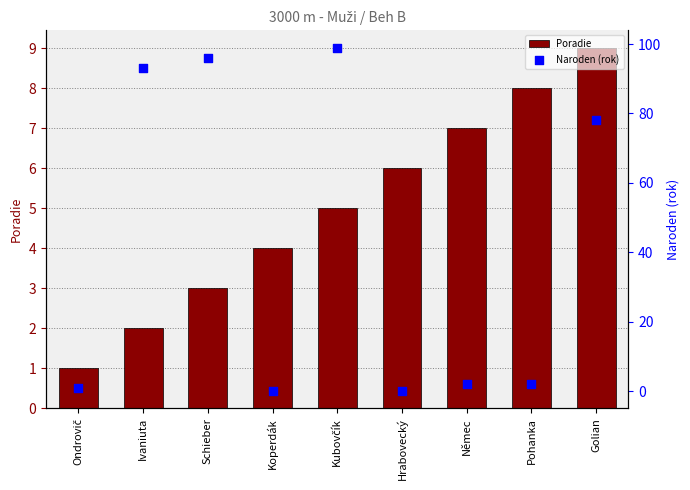

What is the total value across all series at Ivaniuta?

95